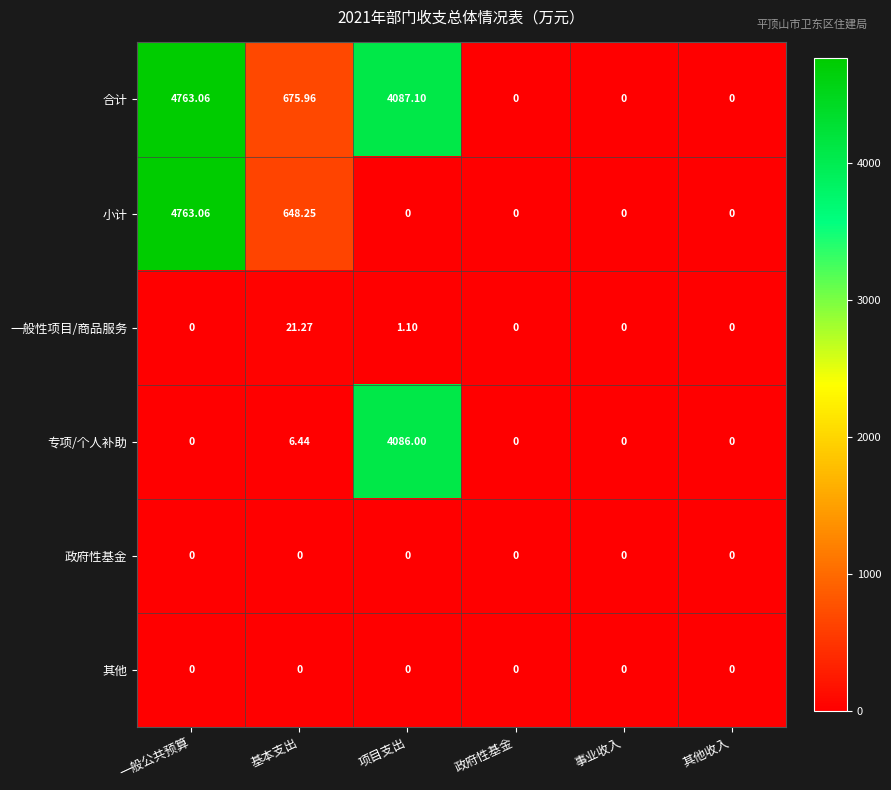

Which label corresponds to the largest value in the chart?

一般公共预算